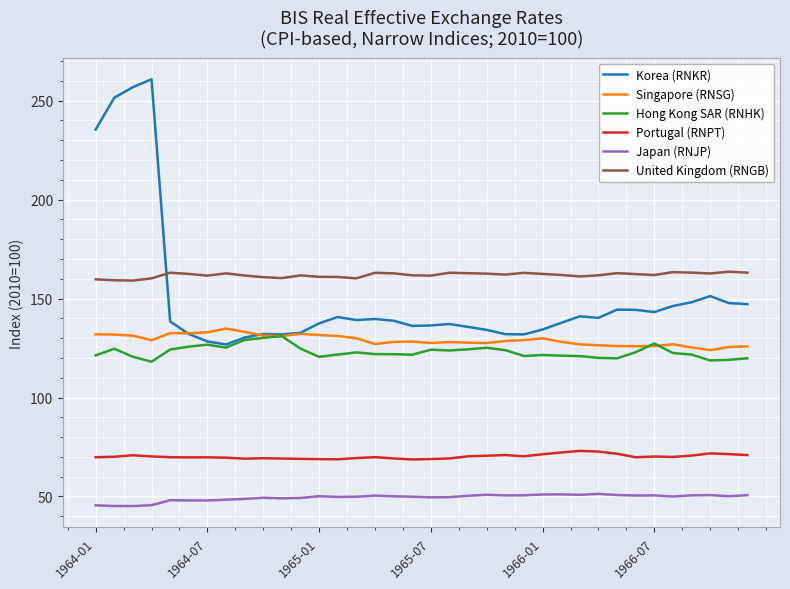

What are all the series names shown in the legend?

Korea (RNKR), Singapore (RNSG), Hong Kong SAR (RNHK), Portugal (RNPT), Japan (RNJP), United Kingdom (RNGB)